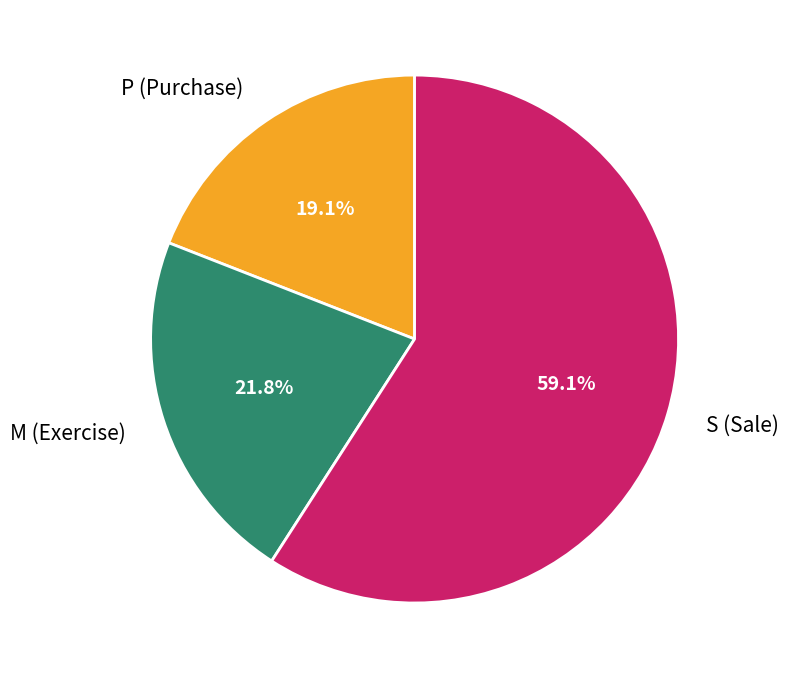

Count the number of slices in the pie.

3